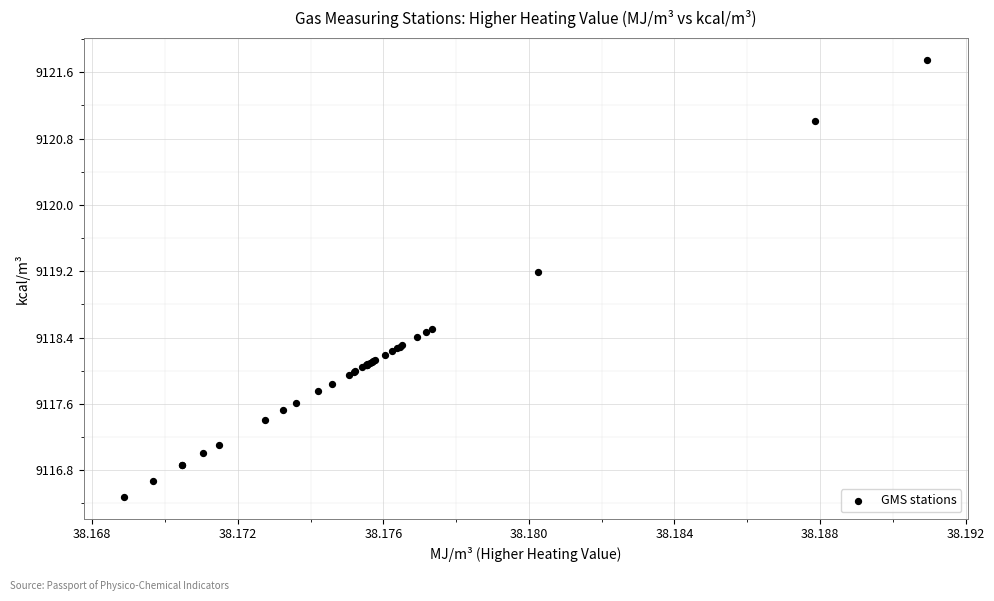

What Y value in the scatter plot is closest to 9119?

9119.2